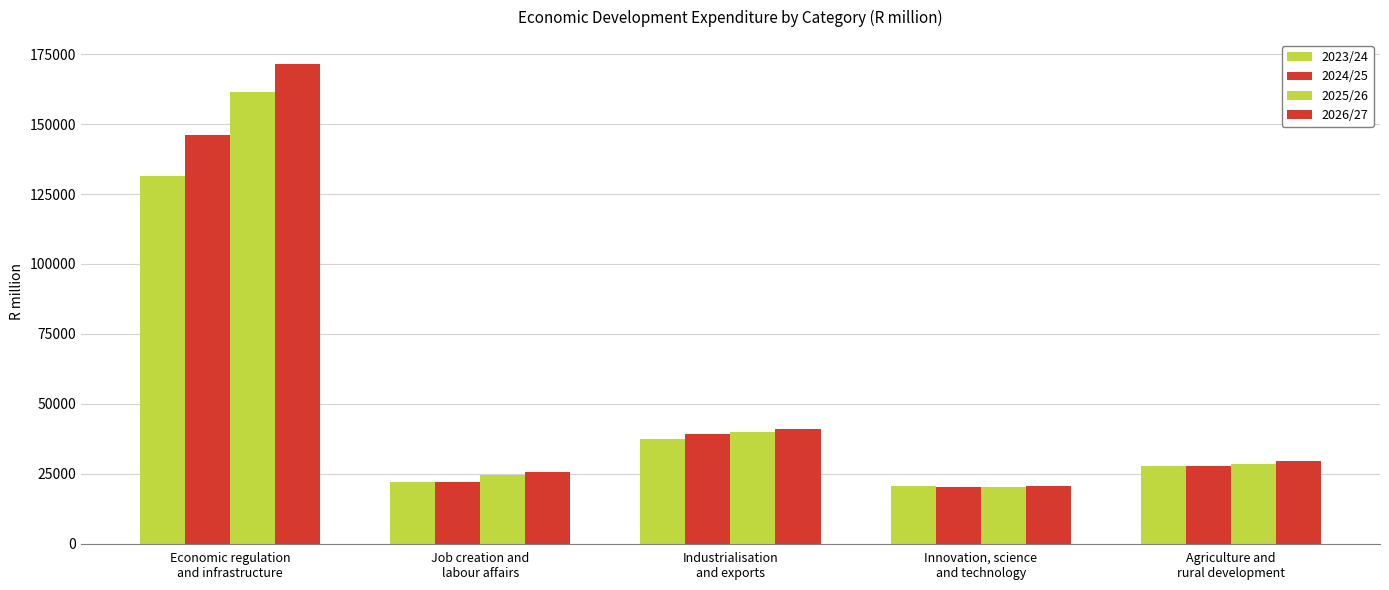

What is the spread (max minus min) of values at Job creation and
labour affairs?

3693.5